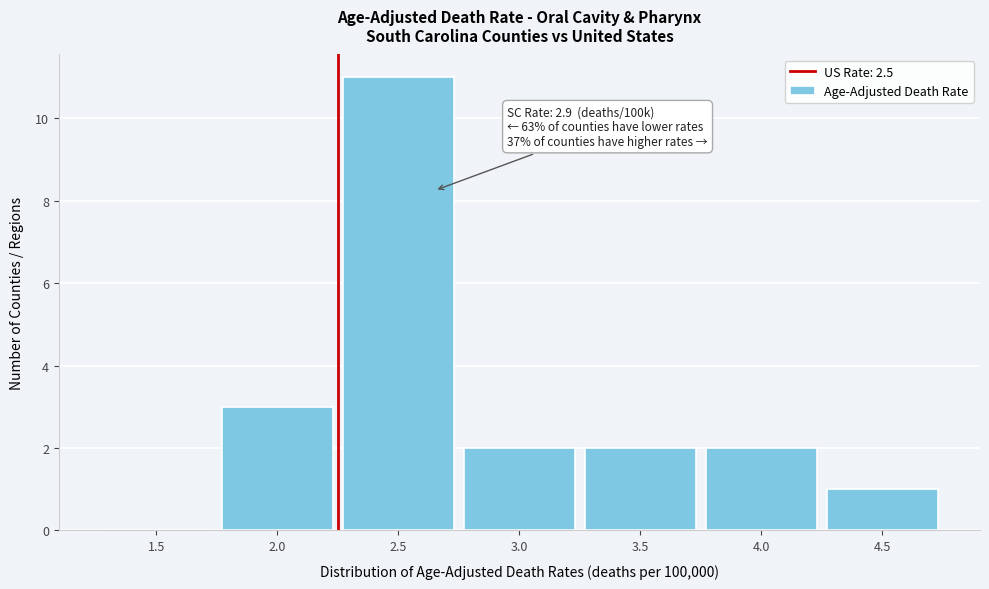

Reading left to right, extract all data points from this chart.

1.5=0	2.0=3	2.5=11	3.0=2	3.5=2	4.0=2	4.5=1